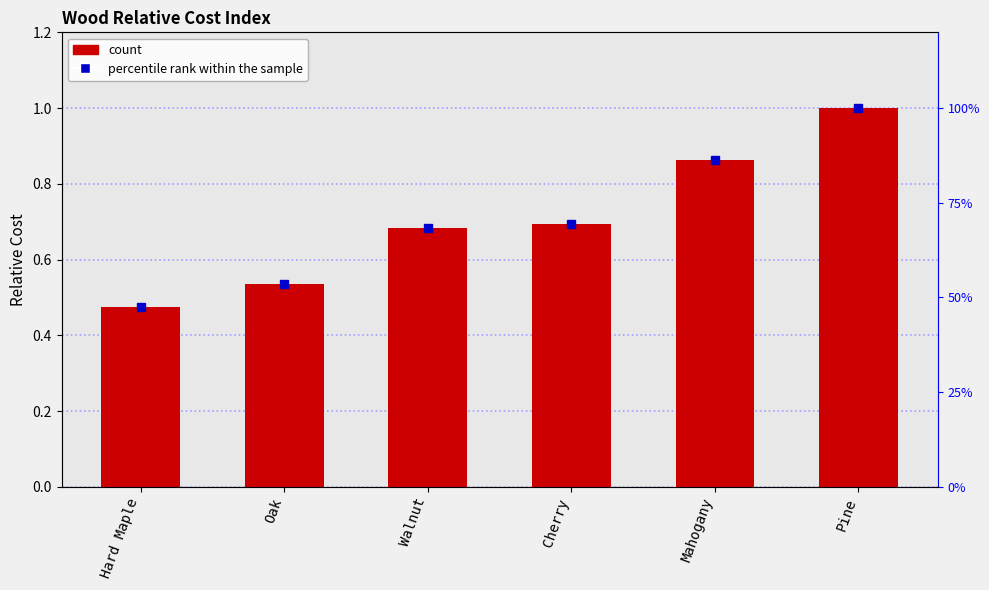

What is the minimum value shown in the chart?

0.5